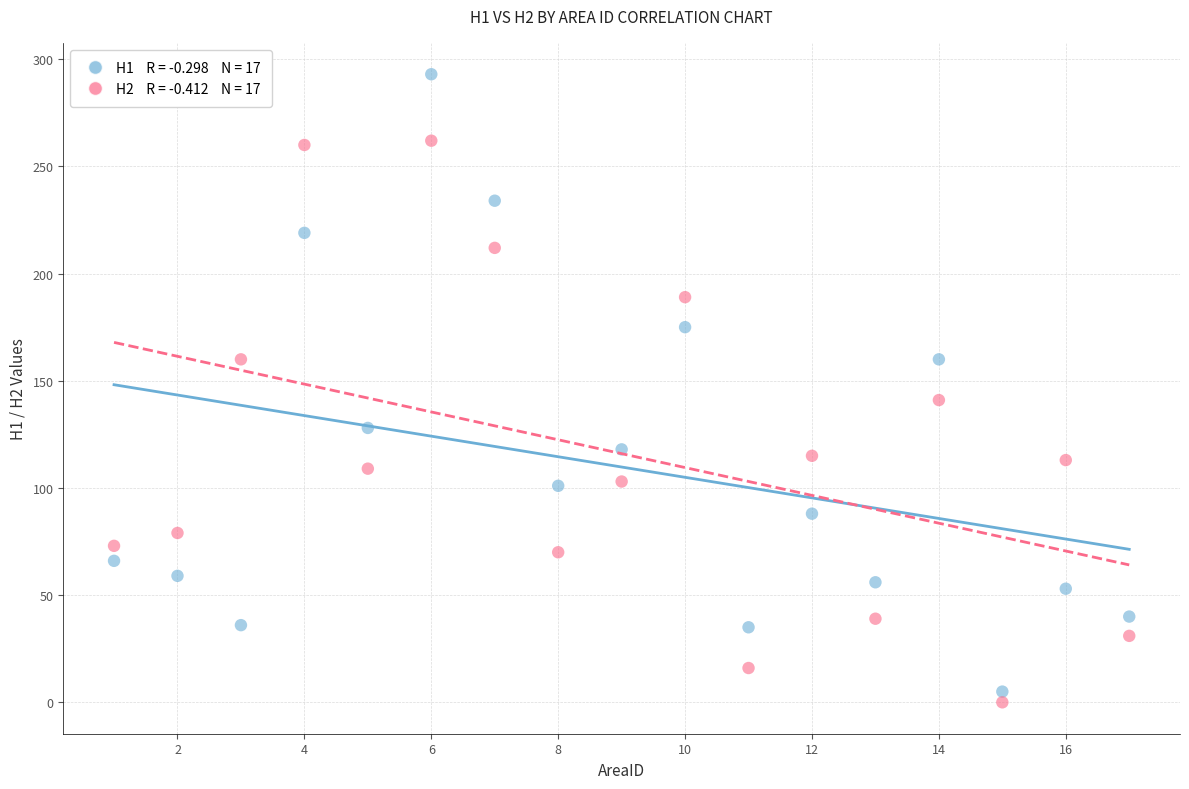

Across all data points, what is the range of X values (max minus min)?

16